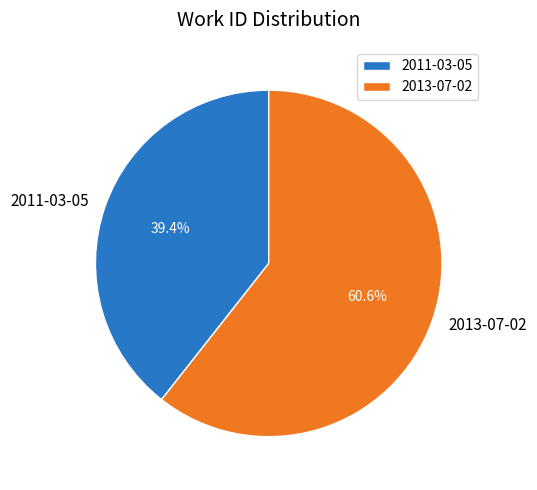

What is the ratio of the value at 2013-07-02 to the value at 2011-03-05?

1.5